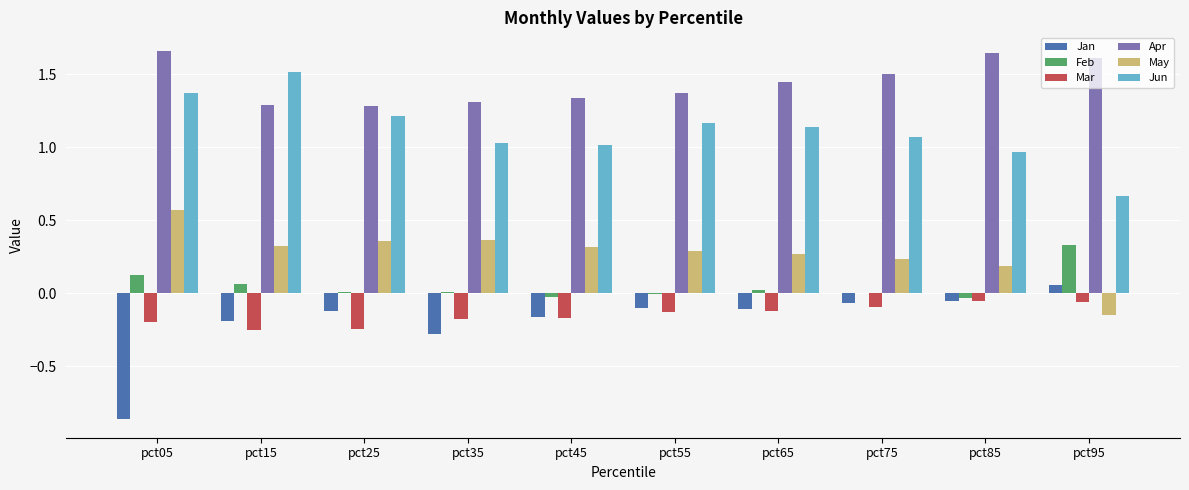

Which category has the highest value in the Jun series?

pct15